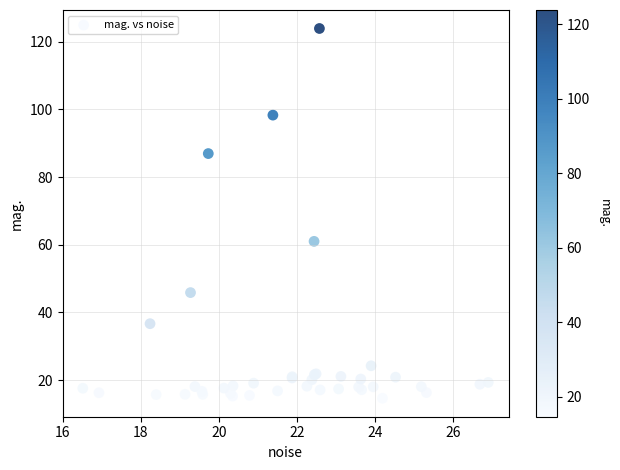

What Y value in the scatter plot is closest to 69?

61.0